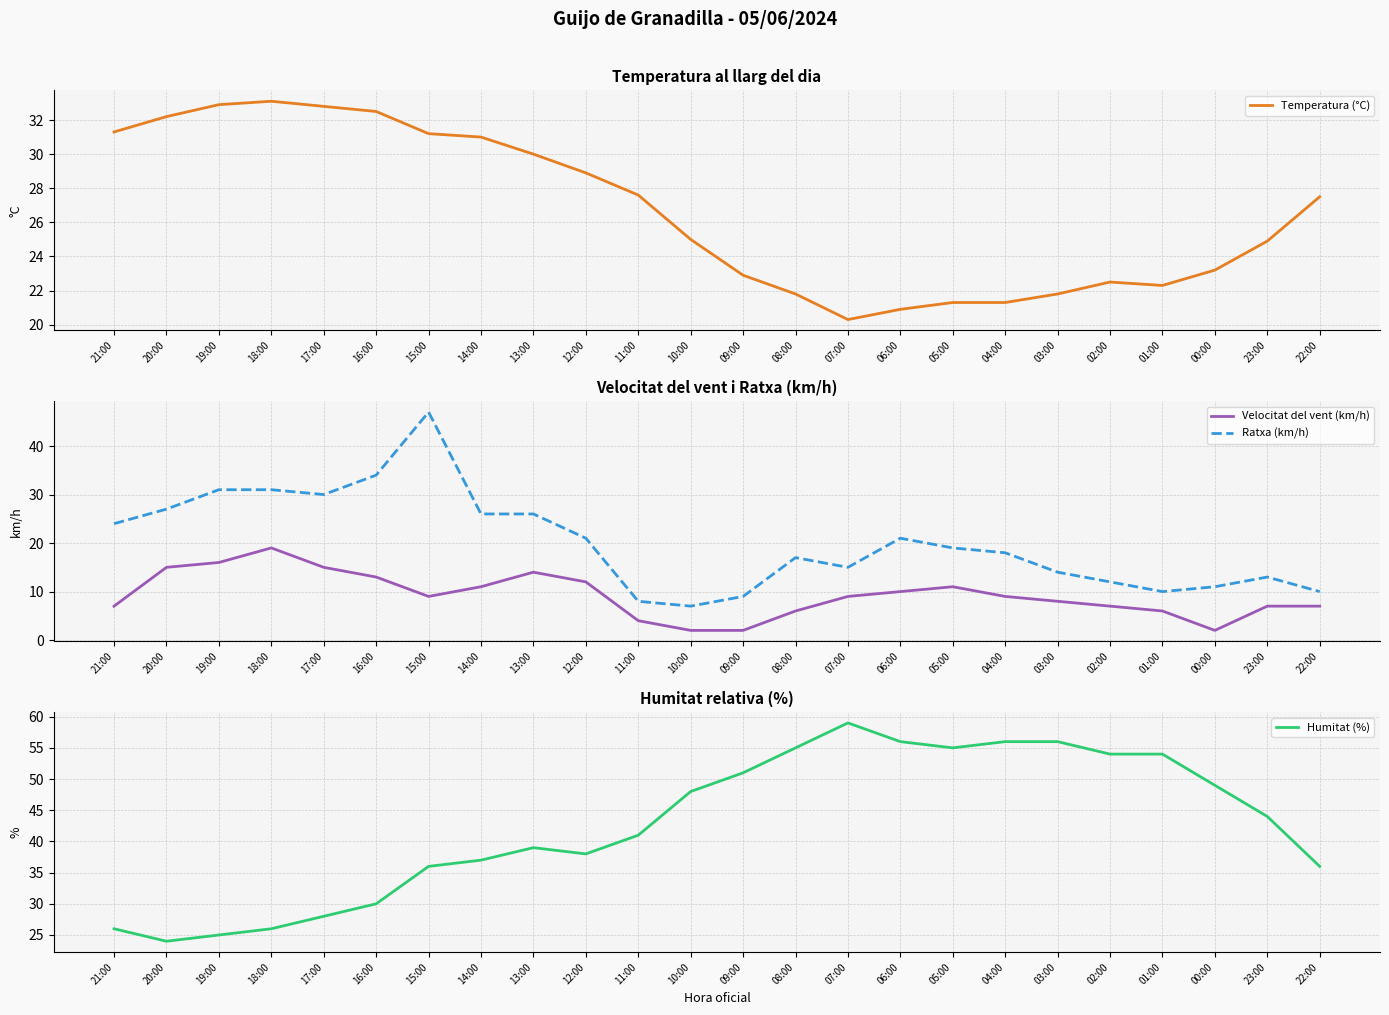

What is the total value across all series at 16:00?

109.5